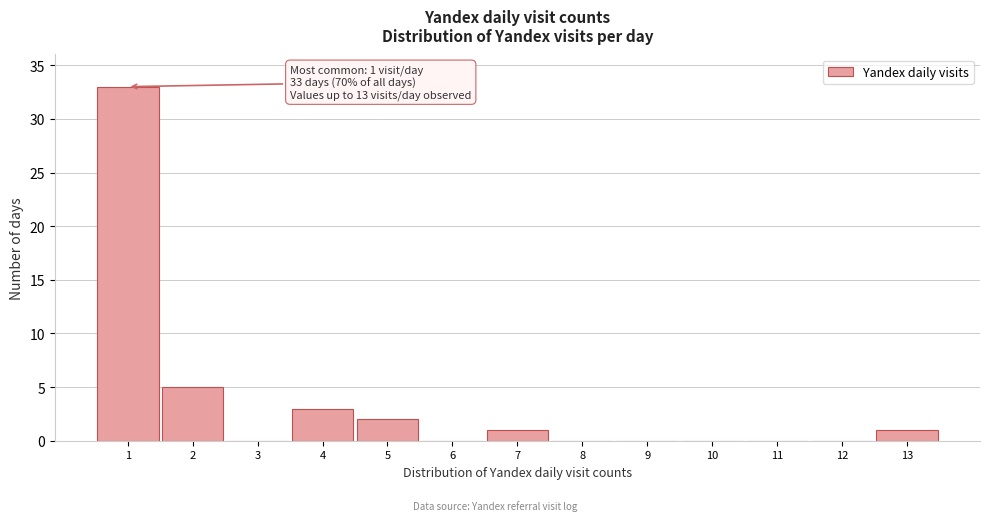

Which range on the x-axis has the tallest bar?

0.5 to 1.5